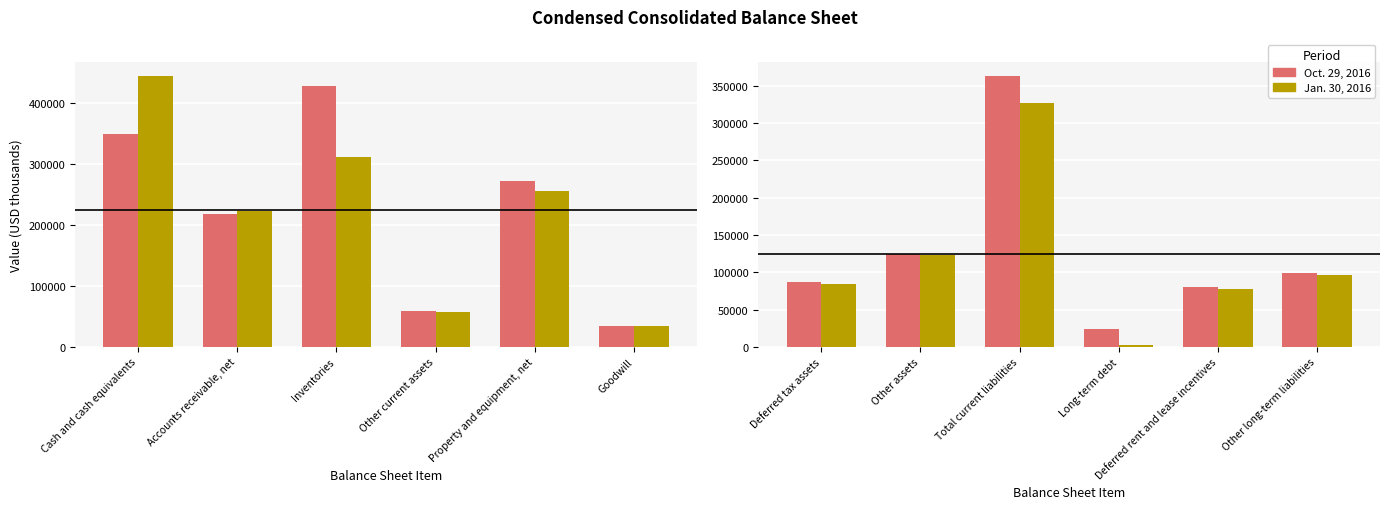

What is the value of the Jan. 30, 2016 bar at the 3rd from the left?

327059